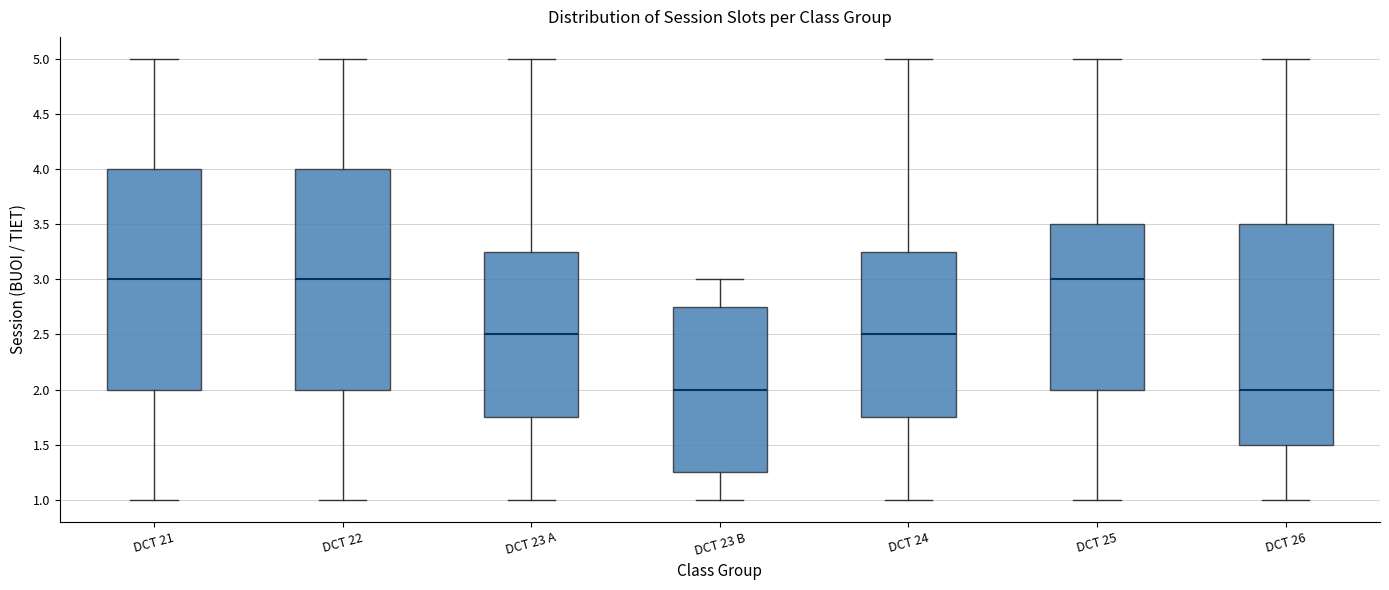

Reading left to right, read every box against the y-axis: the position of its median line, the range the box covers, and the ends of its whiskers. The values are not printed on the chart, so give them approximately, as read against the axis.

DCT 21: median 3.00, box 2.00 to 4.00, whiskers 1.00 to 5.00
DCT 22: median 3.00, box 2.00 to 4.00, whiskers 1.00 to 5.00
DCT 23 A: median 2.50, box 1.75 to 3.25, whiskers 1.00 to 5.00
DCT 23 B: median 2.00, box 1.25 to 2.75, whiskers 1.00 to 3.00
DCT 24: median 2.50, box 1.75 to 3.25, whiskers 1.00 to 5.00
DCT 25: median 3.00, box 2.00 to 3.50, whiskers 1.00 to 5.00
DCT 26: median 2.00, box 1.50 to 3.50, whiskers 1.00 to 5.00